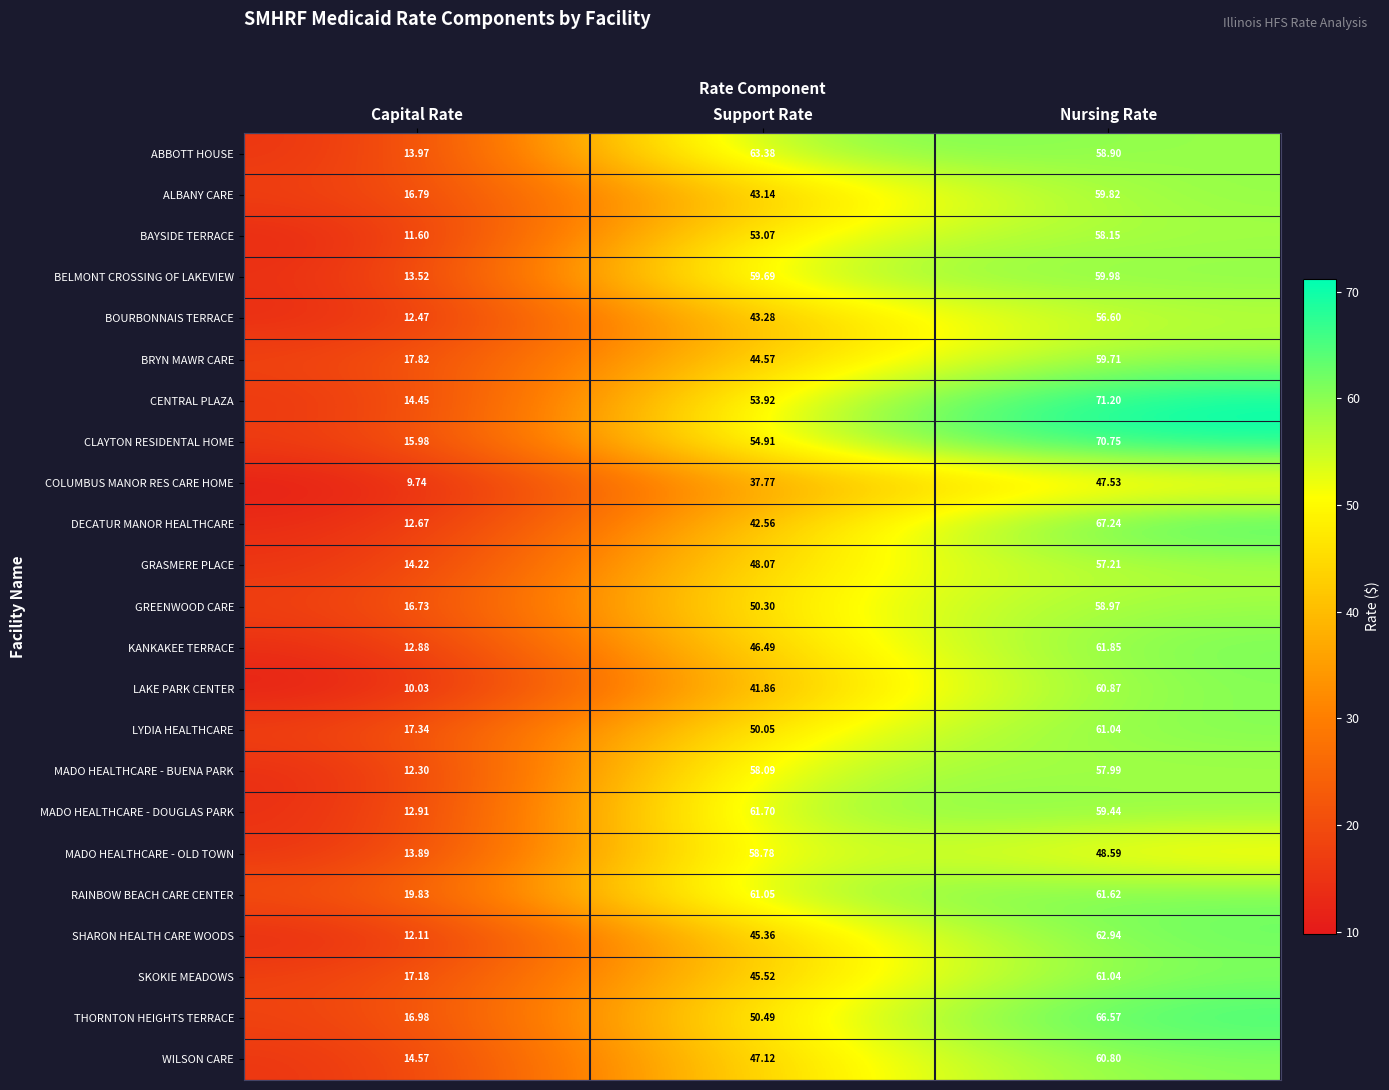

At which category is the sum across all series the highest?

Nursing Rate